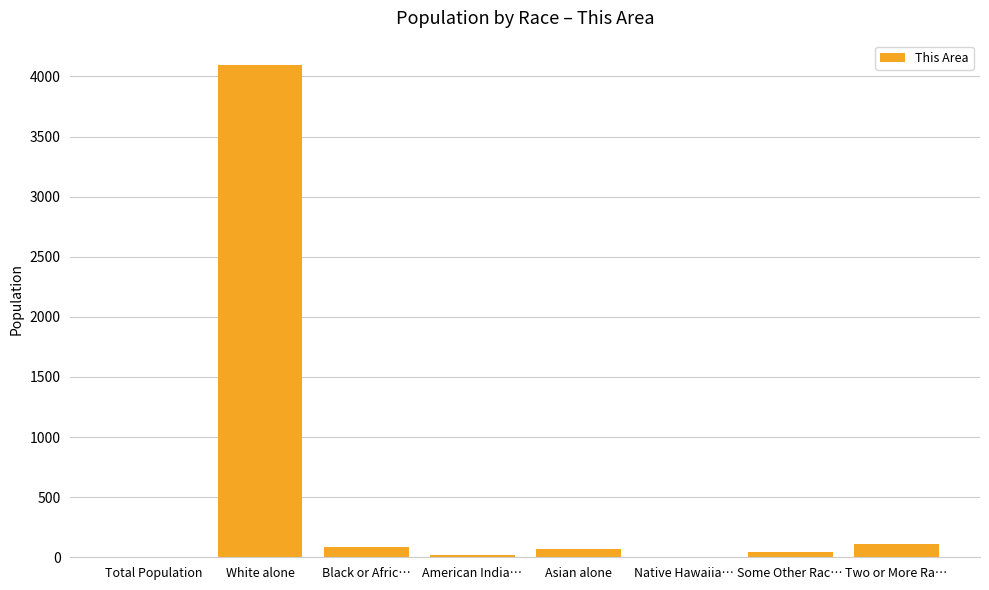

At which category does the chart reach its peak across all series?

White alone